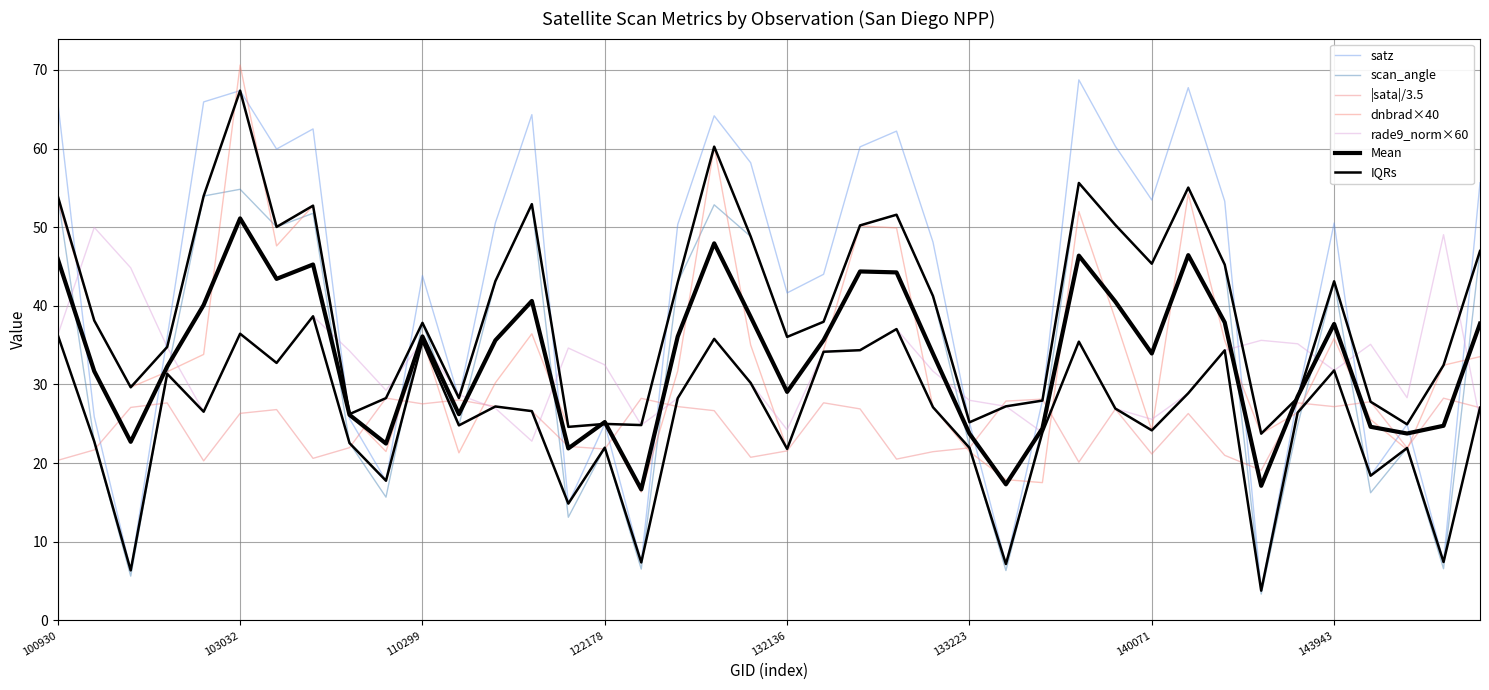

At which category is the sum across all series the highest?

103032